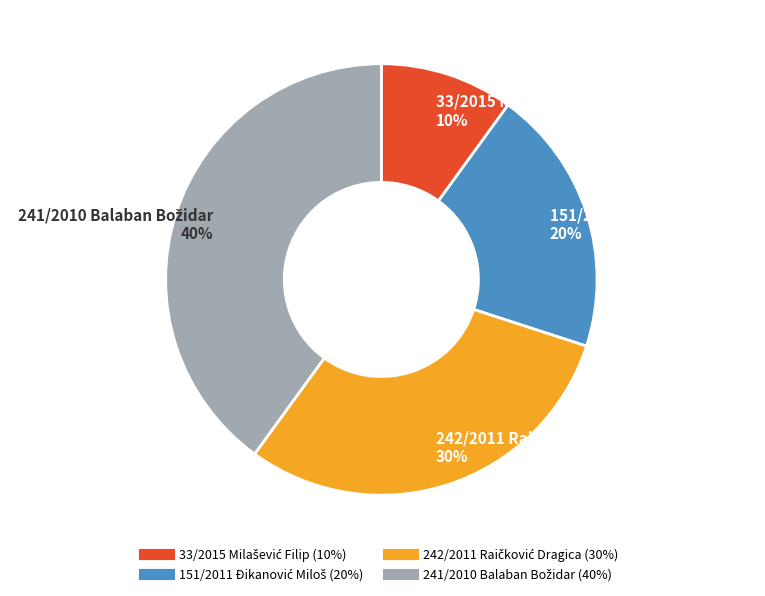

To the nearest percent, what is the difference between the largest and smallest slice percentages?

30%